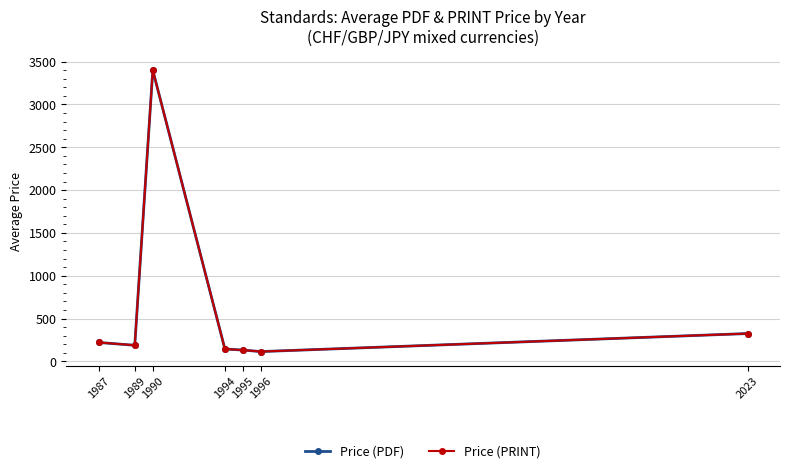

Reading left to right, transcribe all the data shown in this chart.

Price (PDF): 1987=221.0	1989=188.0	1990=3400.0	1994=144.9	1995=132.0	1996=114.6	2023=325.0
Price (PRINT): 1987=221.0	1989=188.0	1990=3400.0	1994=144.9	1995=132.0	1996=114.6	2023=325.0